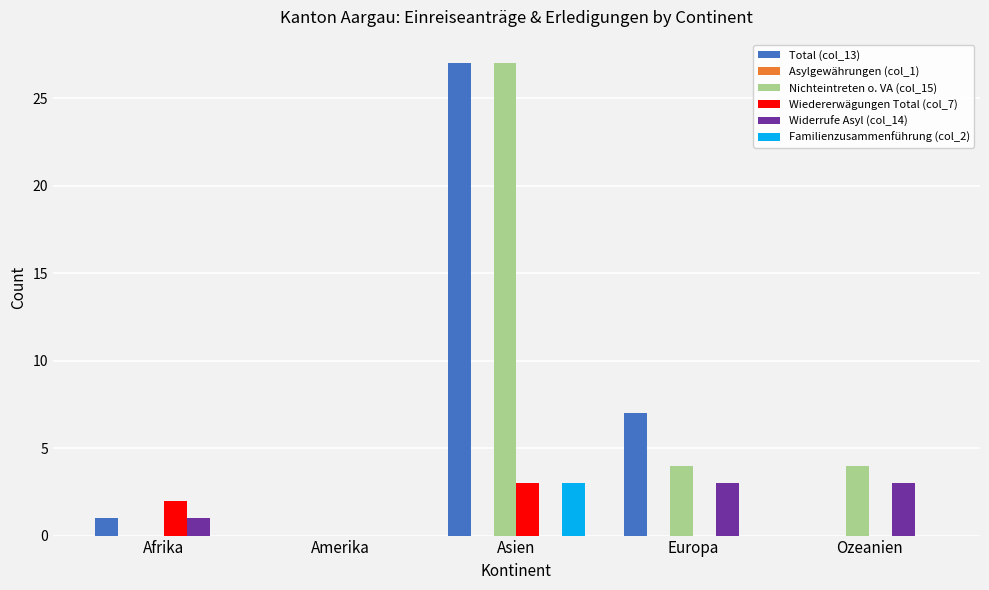

What is the greatest value displayed?

27